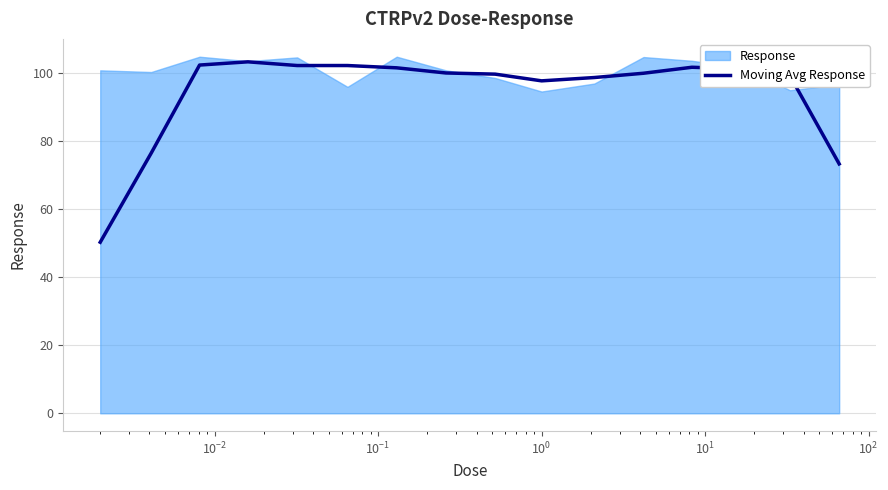

What is the maximum value for Moving Avg Response?

103.3